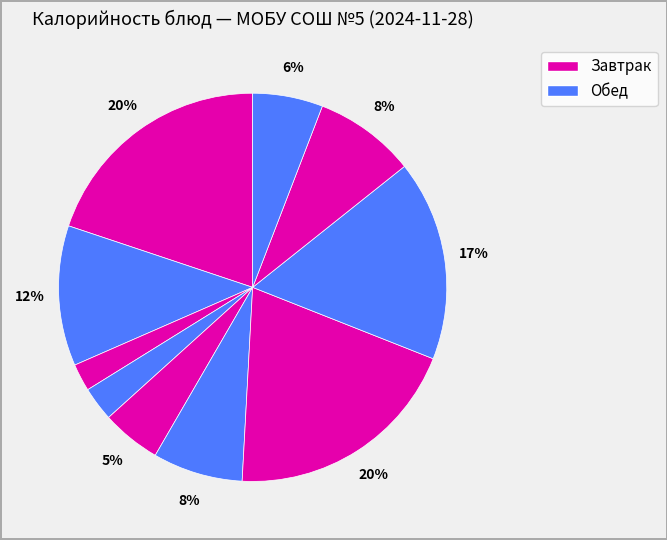

Which slice is the largest?

Тефтели куриные (завтрак)